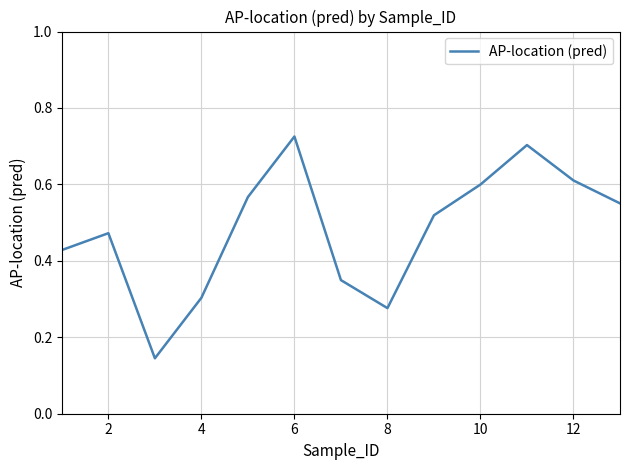

Does the chart display data point markers on the line(s)?

No